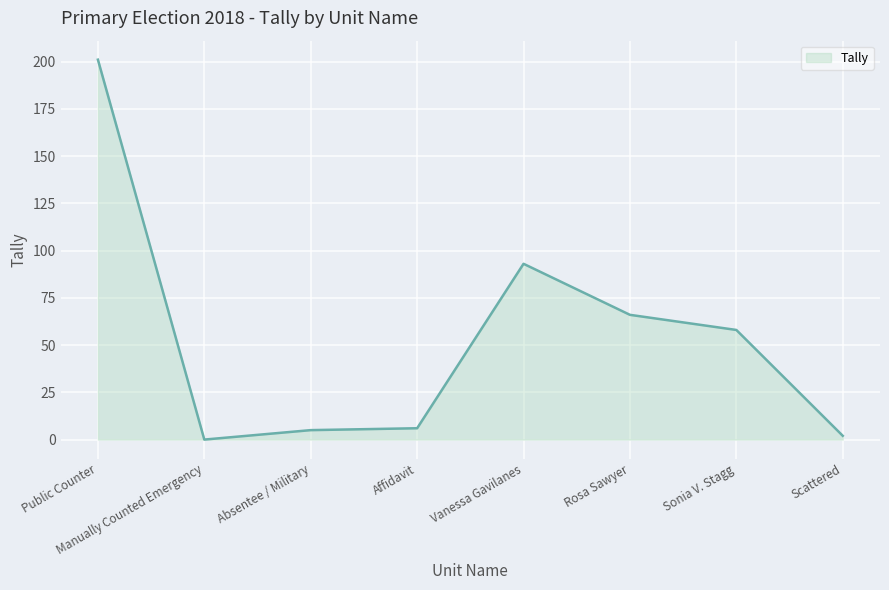

Where is the first local minimum?

Manually Counted Emergency